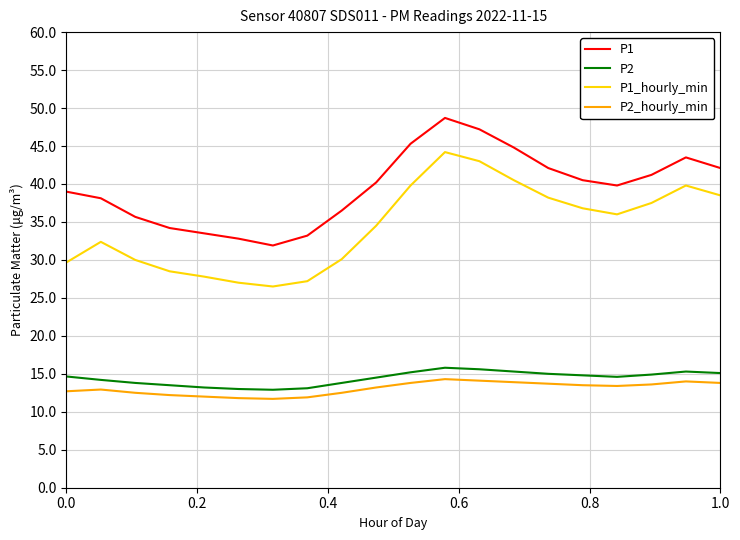

True or false: P2_hourly_min and P2 intersect in this chart.

False